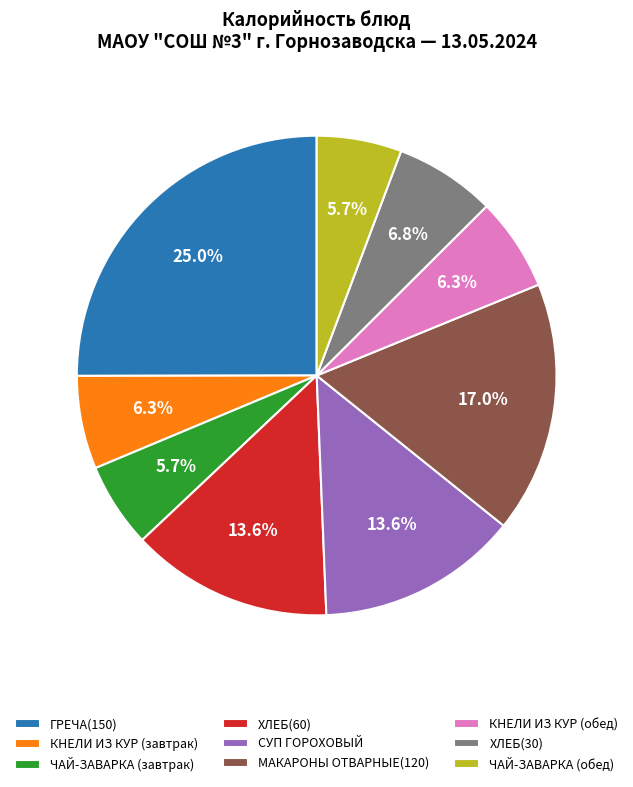

True or false: ЧАЙ-ЗАВАРКА (обед) accounts for 6% of the total.

True